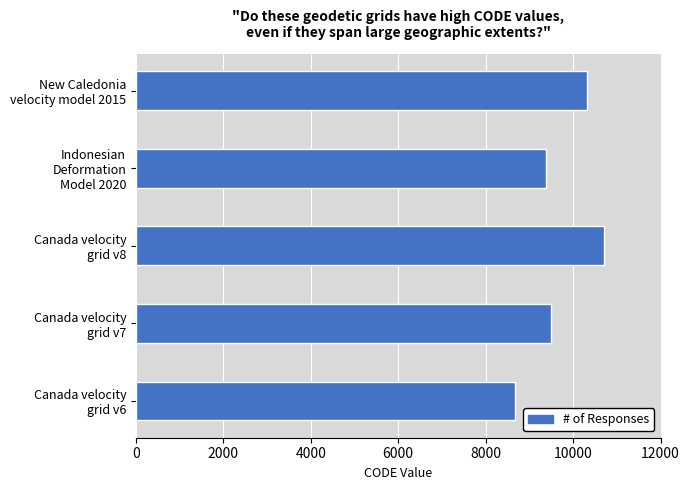

Reading bottom to top, extract all data points from this chart.

8676	9483	10707	9375	10323